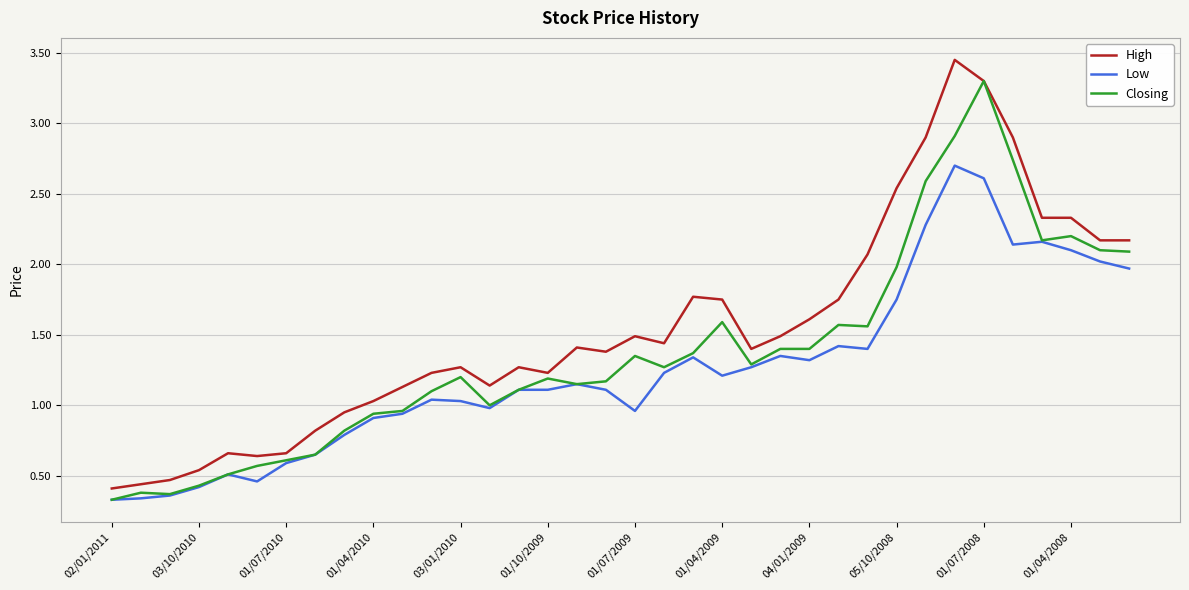

What is the sum of all High values?

55.5